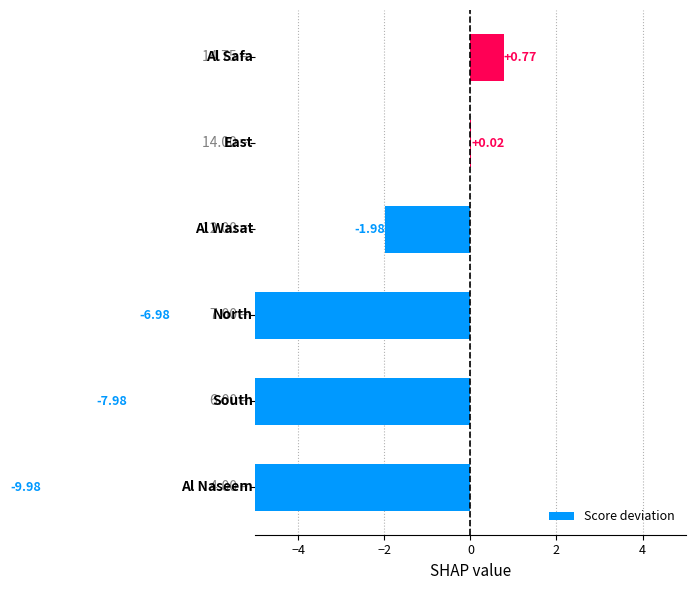

What is the difference between the second highest and minimum values?

10.0